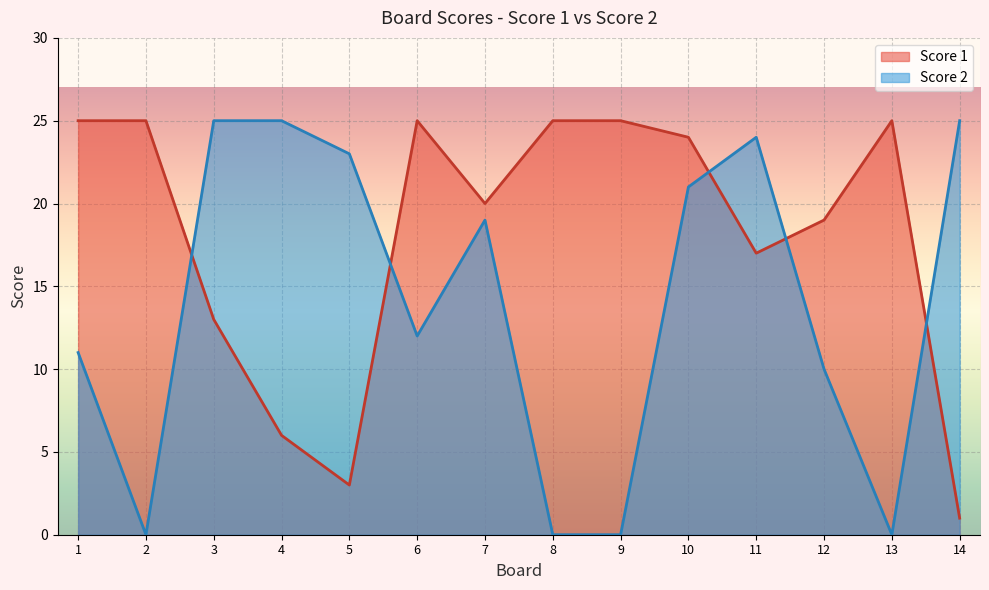

Which series has the largest range (max minus min)?

Score 2